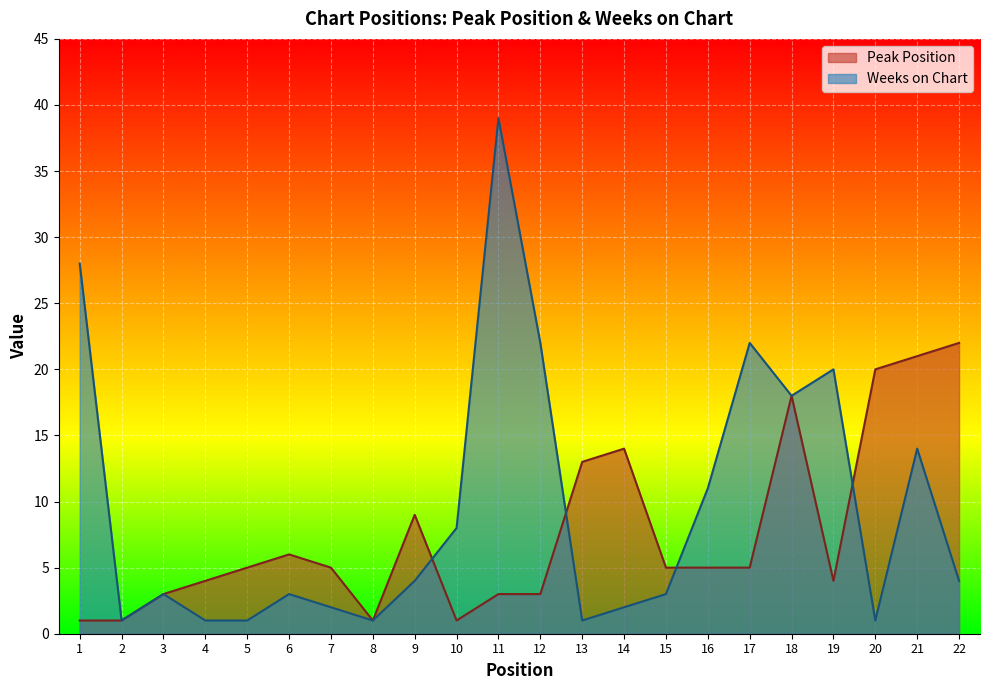

Between 7 and 19, which series saw the biggest shift?

Weeks on Chart